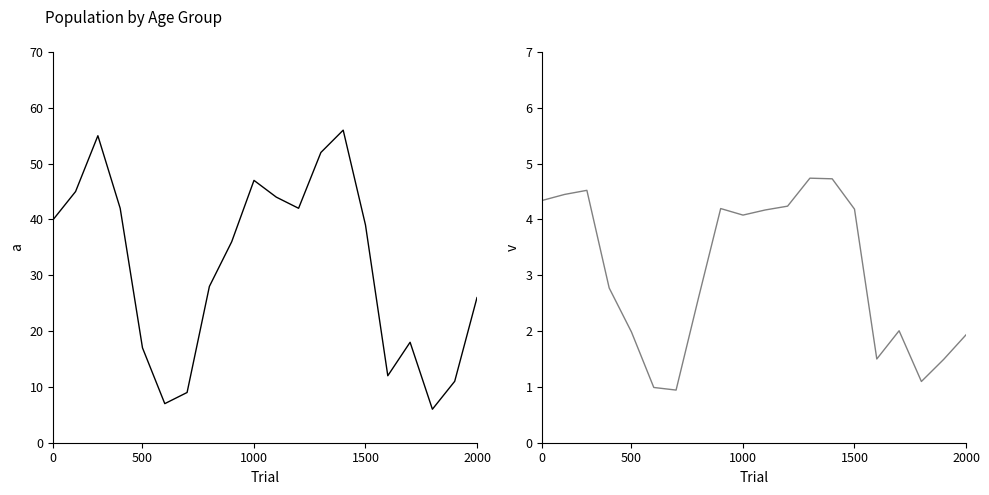

At 12, list the series in order from smallest to largest.

Indiana, This Area